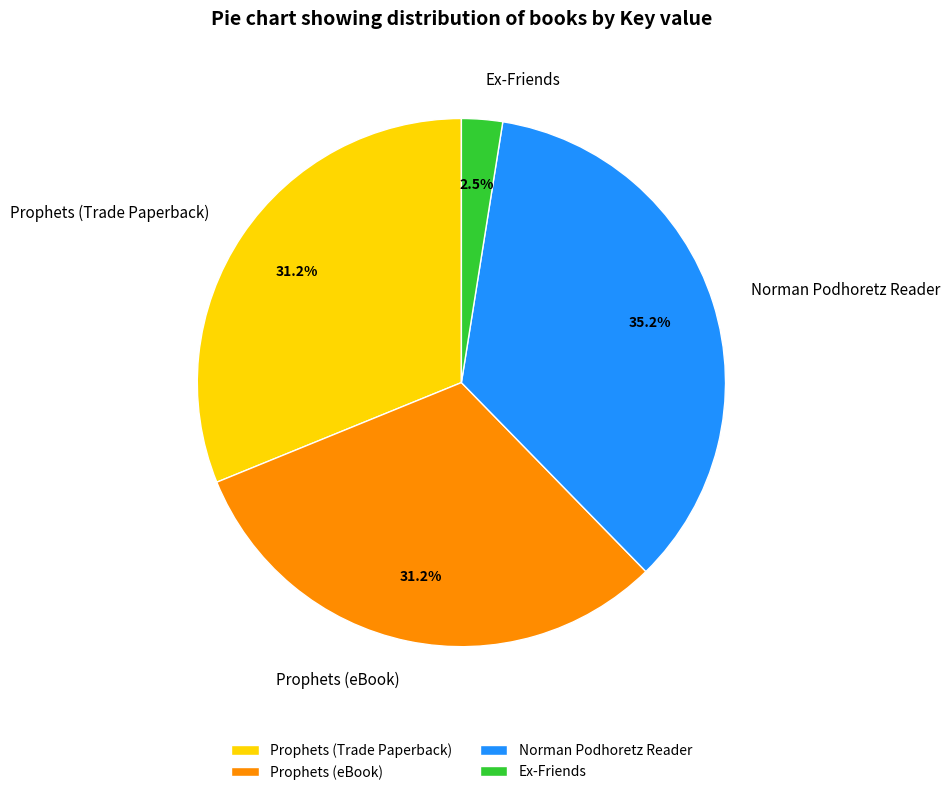

To the nearest percent, what is the combined percentage of Norman Podhoretz Reader and Prophets (Trade Paperback)?

66%